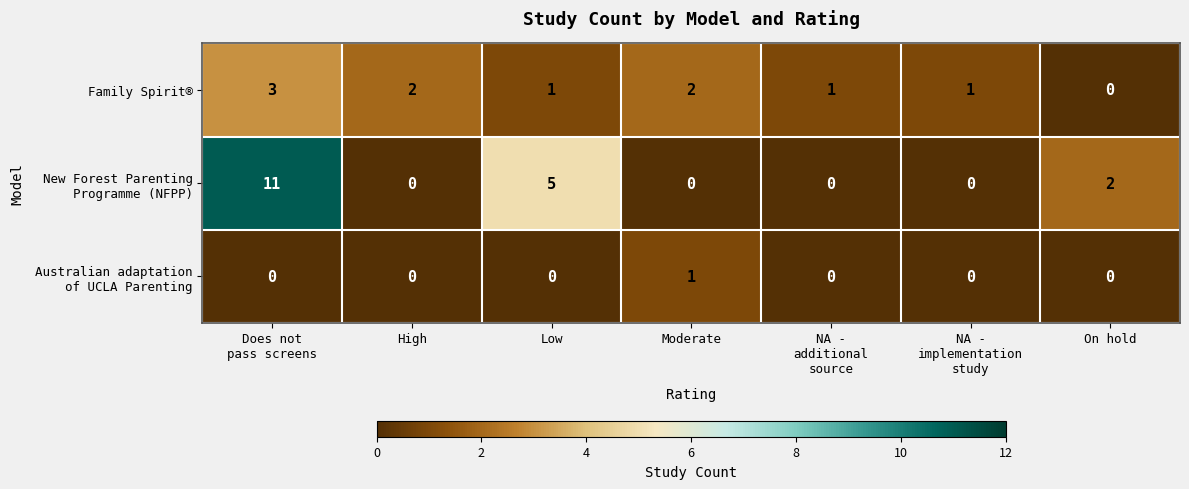

What is the spread (max minus min) of values at Low?

5